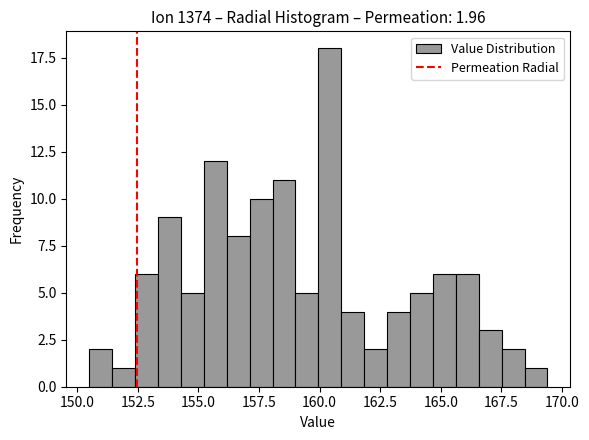

Around what value on the x-axis is the tallest bar? Give the approximate position of its centre, as read against the axis.

160.5